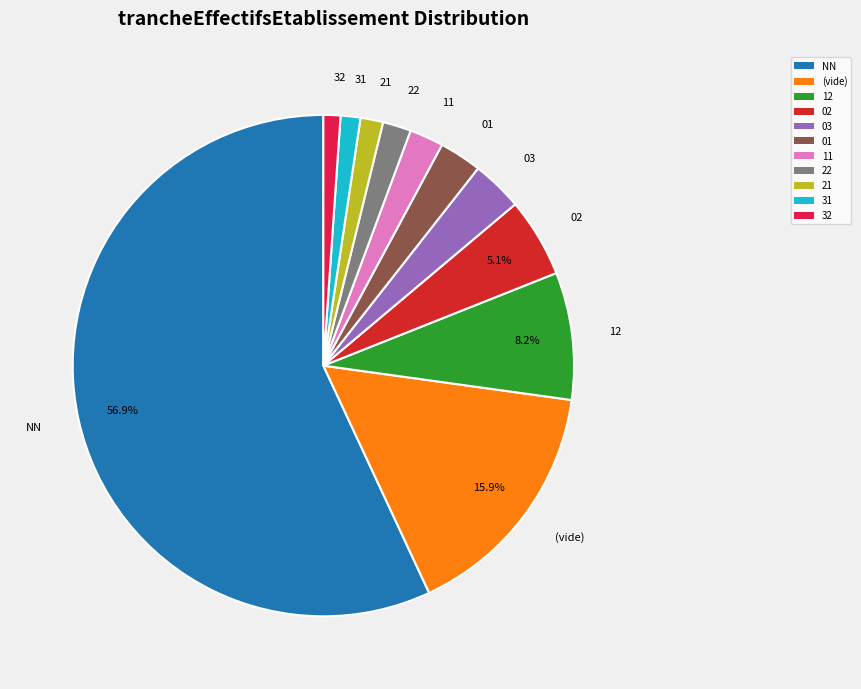

What is the ratio of the value at 03 to the value at 02?

0.6